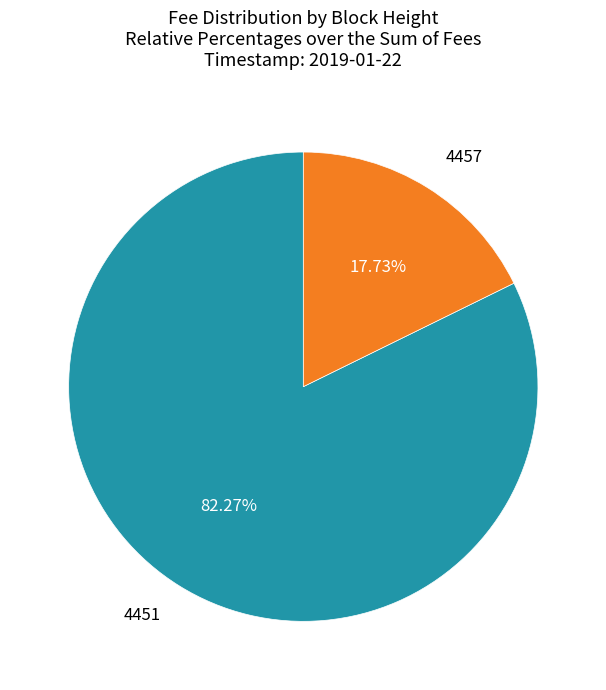

Which category accounts for the majority?

4451